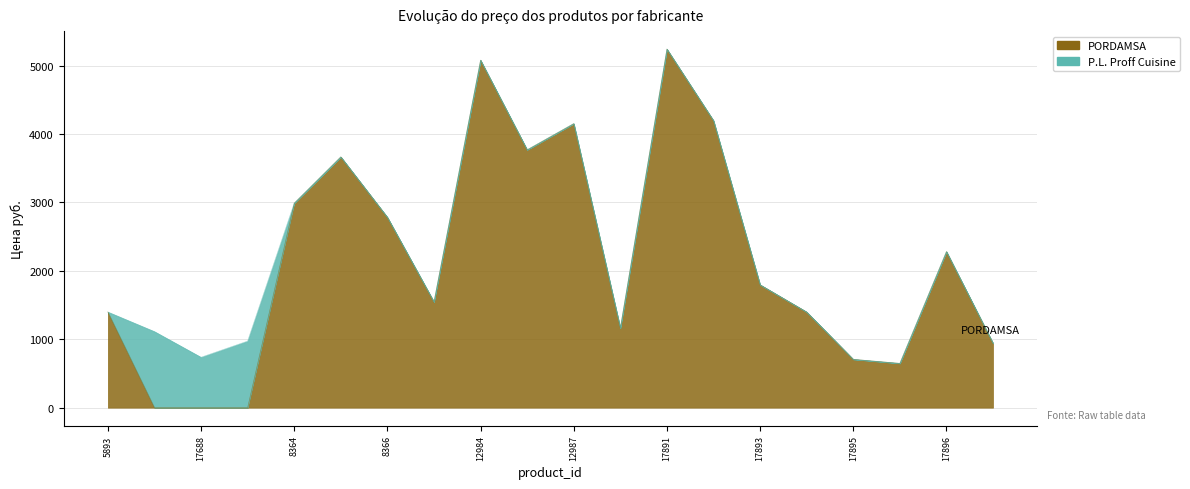

Reading left to right, what are all the values shown in this chart?

5893=1399.0	17687=0.0	17688=0.0	17689=0.0	8364=2990.0	8365=3667.0	8366=2784.0	12983=1547.0	12984=5081.0	12985=3770.0	12987=4153.0	17890=1164.0	17891=5243.0	17892=4197.0	17893=1797.0	17894=1399.0	17895=707.0	5864=648.0	17896=2282.2	5865=943.0